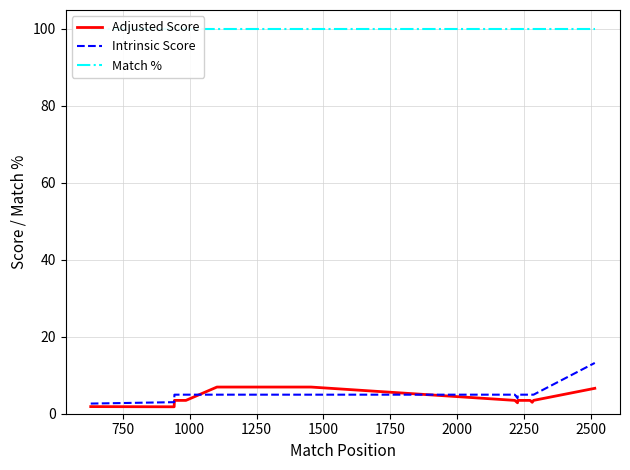

What are all the series names shown in the legend?

Adjusted Score, Intrinsic Score, Match %